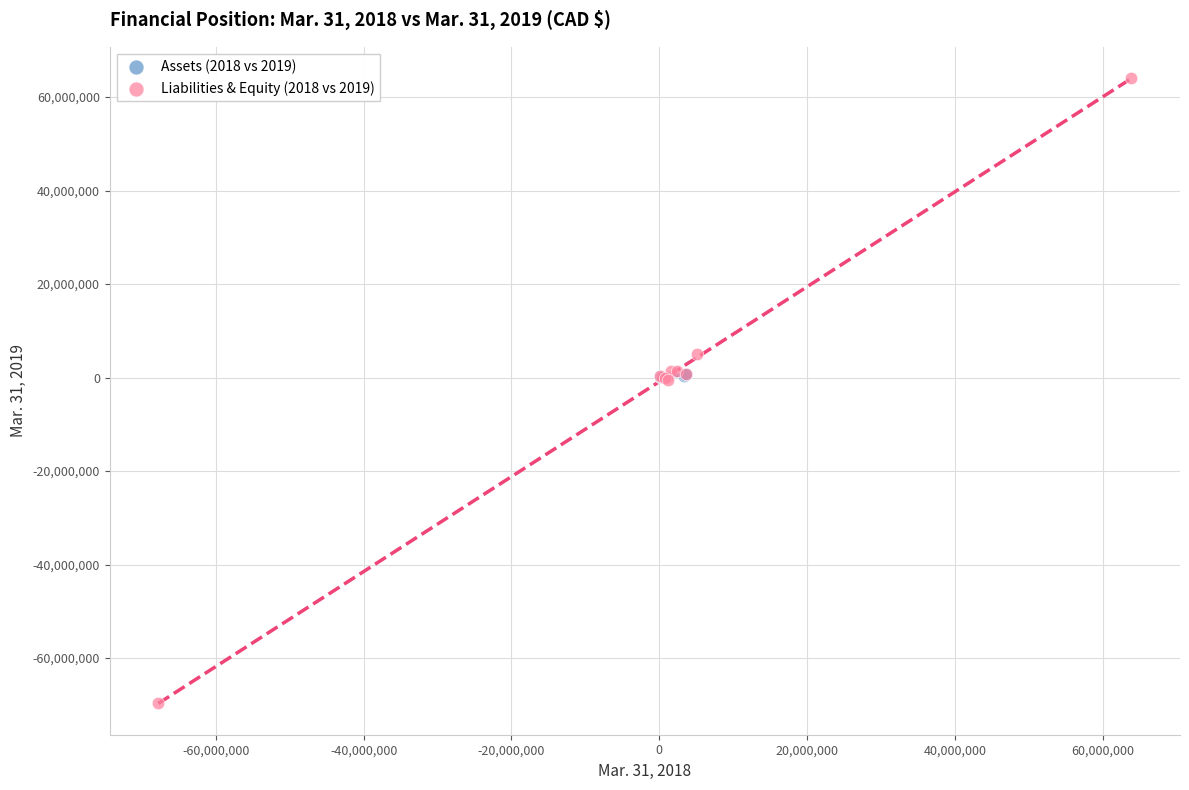

What are all the series names shown in the legend?

Assets (2018 vs 2019), Liabilities & Equity (2018 vs 2019)